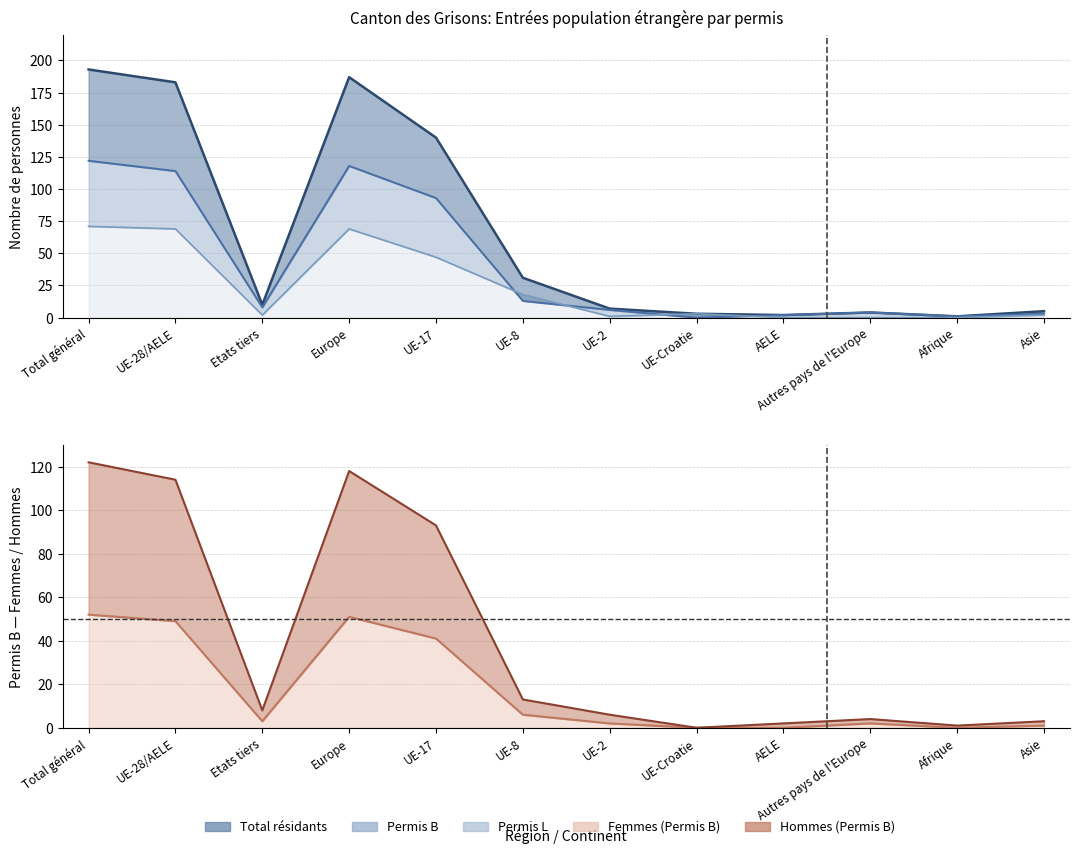

Which series has the widest spread of values?

Total résidants (line)